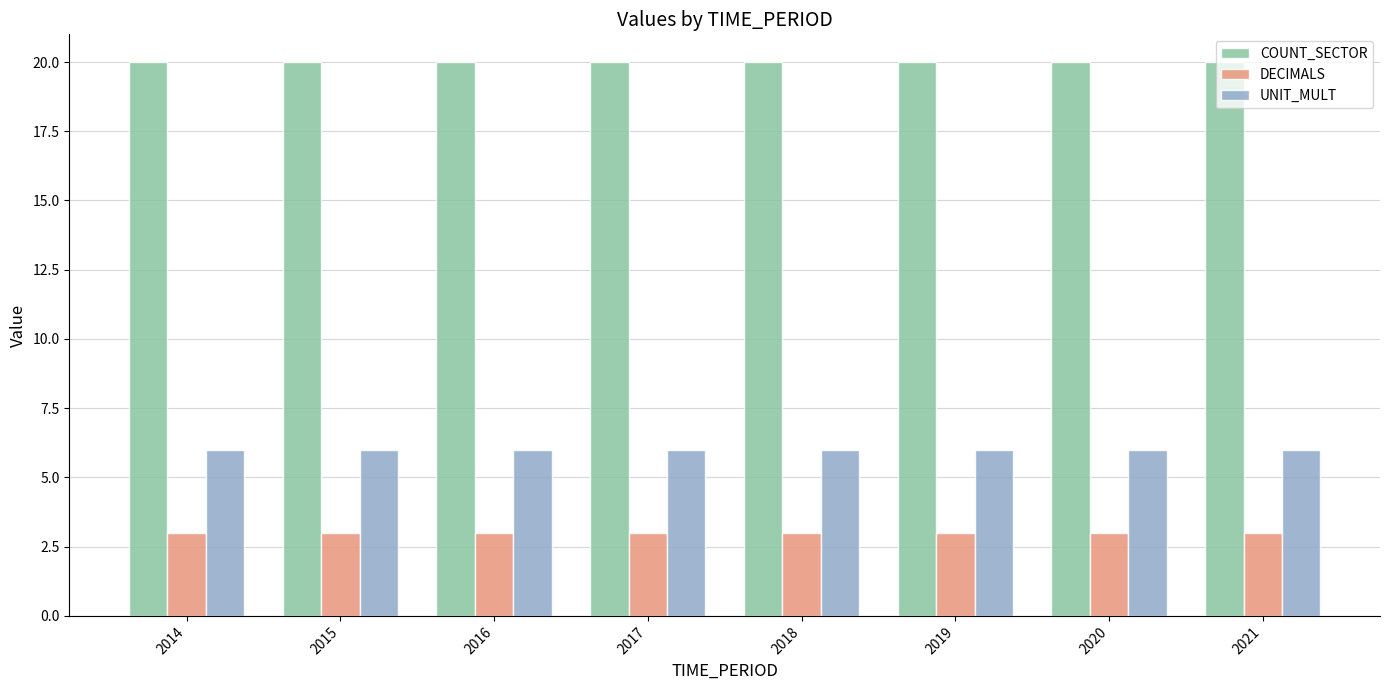

What is the spread (max minus min) of values at 2014?

17